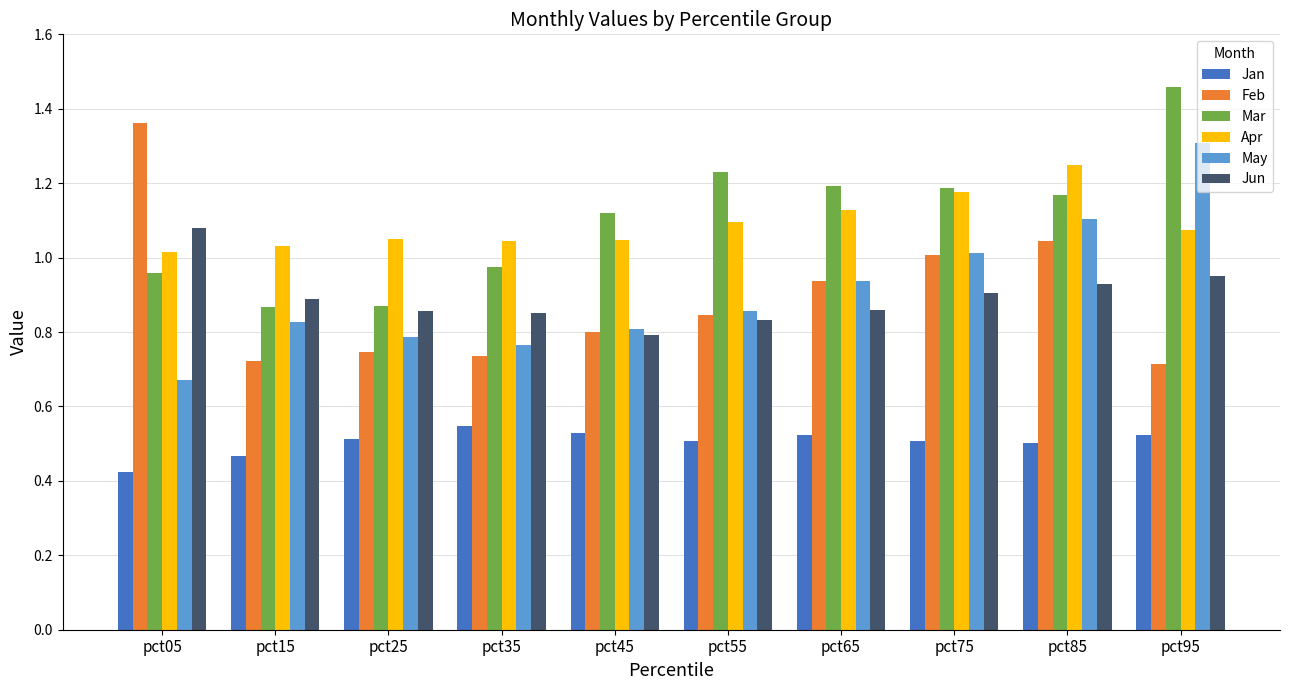

Is the value of May at pct05 greater than the value of Mar at pct45?

No